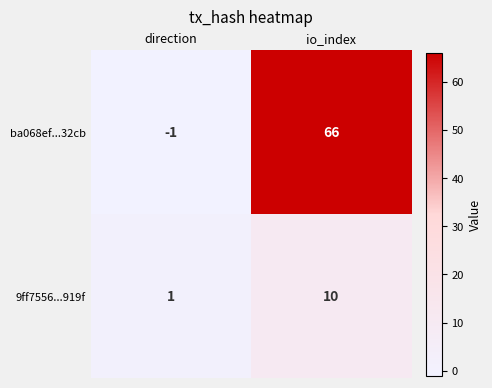

Reading right to left, extract all data points from this chart.

ba068ef...32cb: 66	-1
9ff7556...919f: 10	1